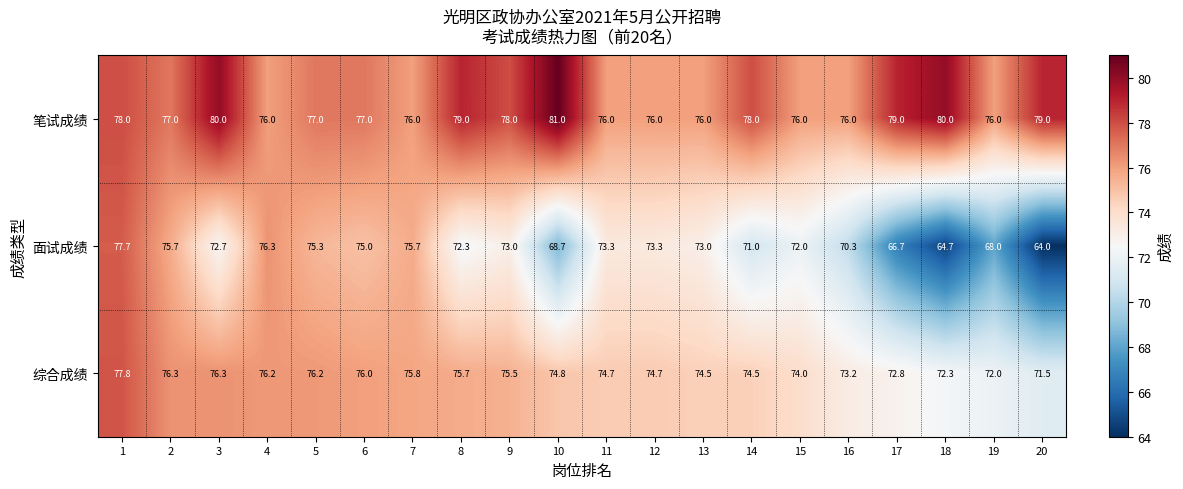

What is the difference between the maximum and minimum values in the 笔试成绩 series?

5.0